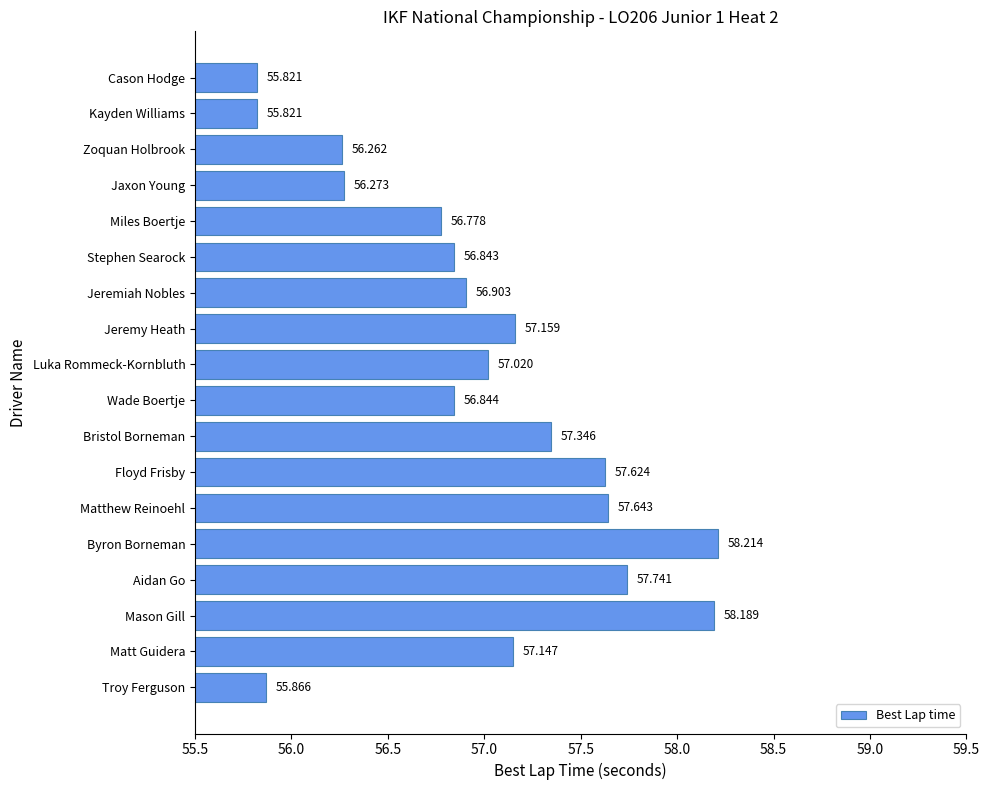

What is the minimum value shown in the chart?

55.8